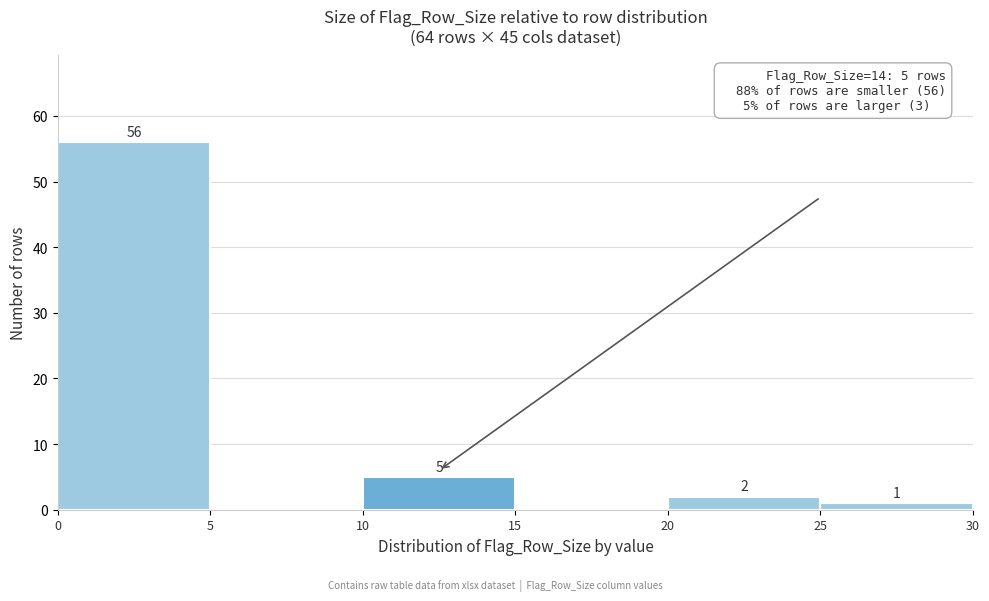

Over which range of the x-axis is the bar tallest?

0 to 5